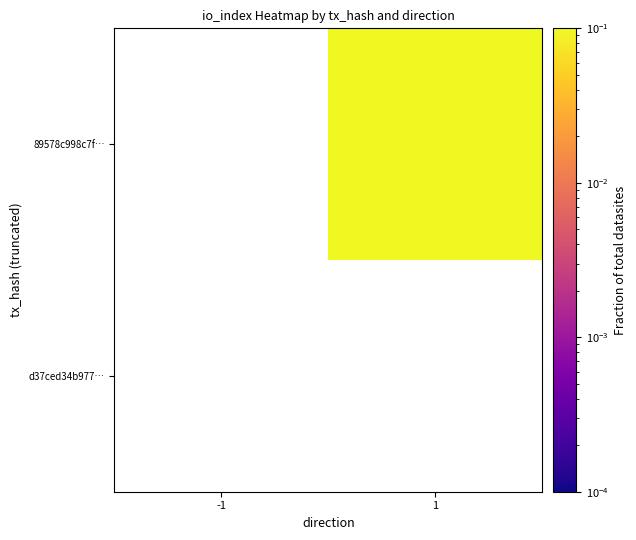

List the series in order of their peak value, lowest first.

89578c998c7f…, d37ced34b977…